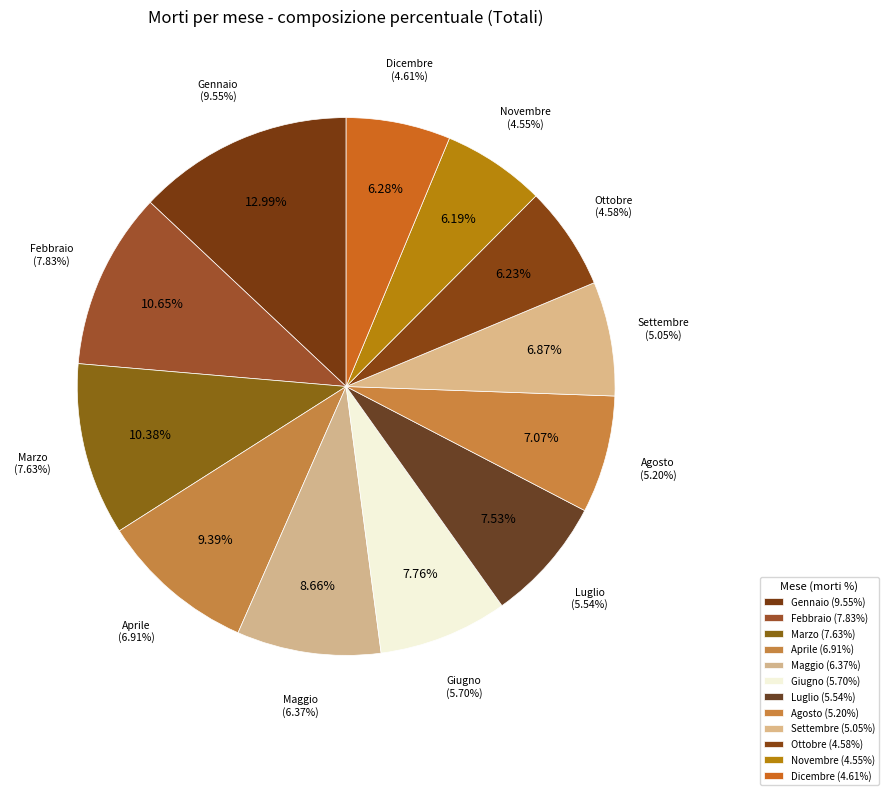

Does any single category account for the majority?

No